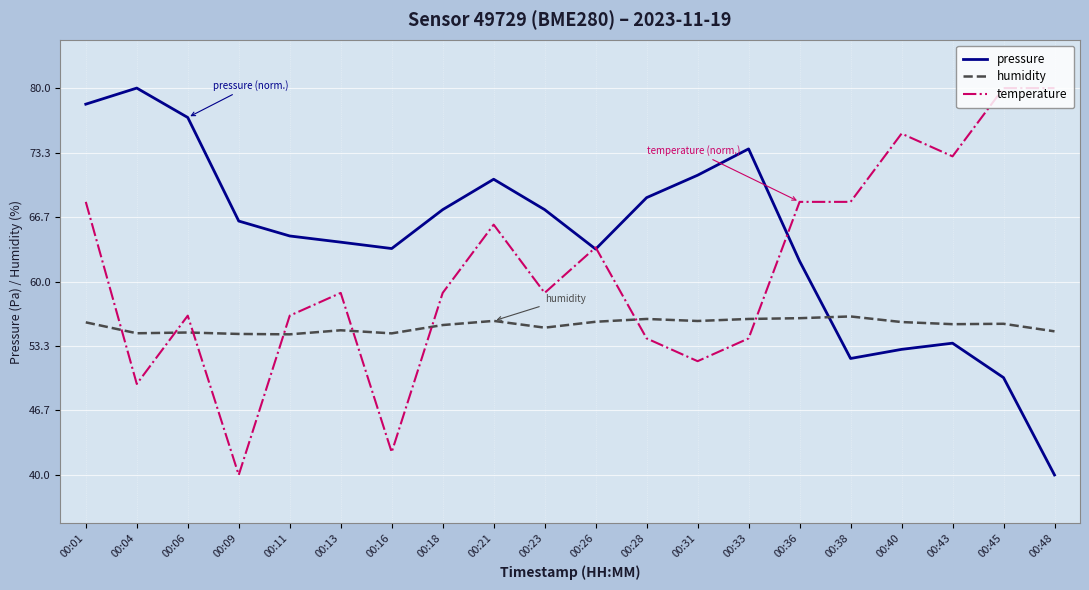

The value of pressure at 00:16 is 63.4. True or false?

True